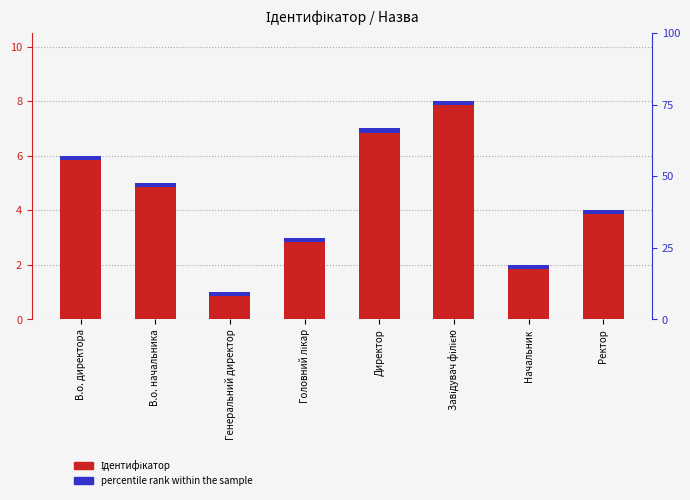

Reading left to right, transcribe all the data shown in this chart.

6	5	1	3	7	8	2	4